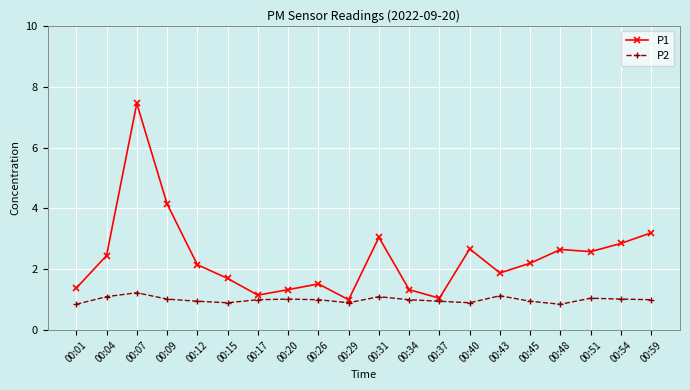

At which category is the sum across all series the highest?

00:07